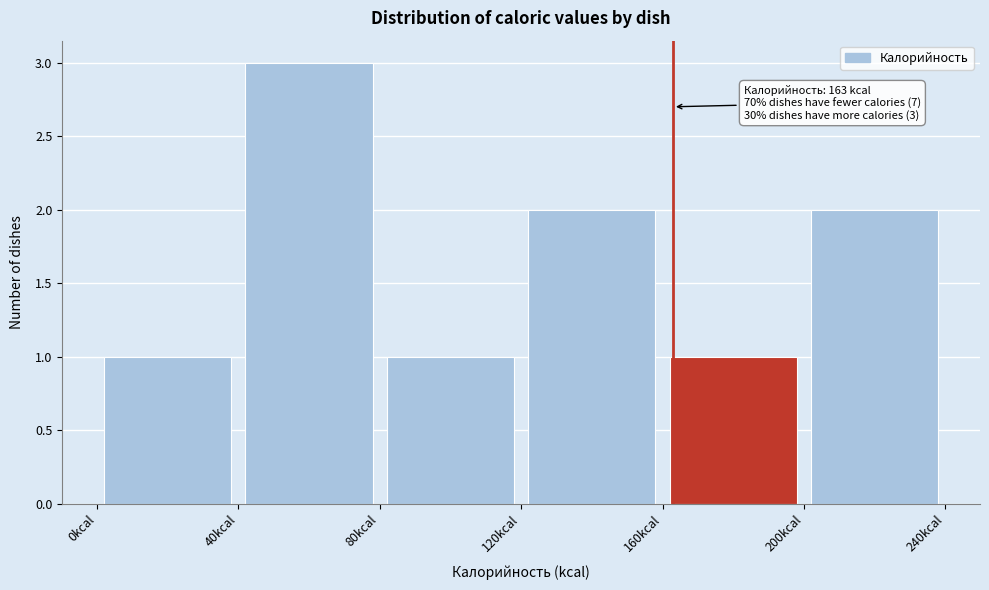

Which range on the x-axis has the tallest bar?

40 to 80